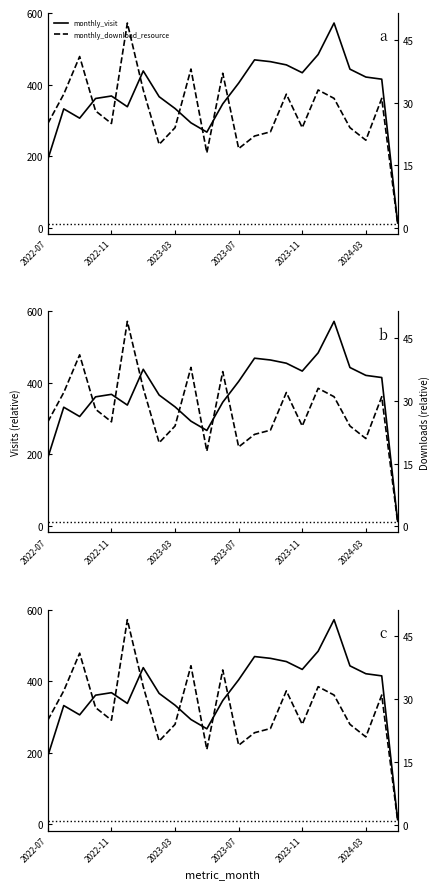

Reading left to right, extract all data points from this chart.

monthly_visit: 191	332	306	361	368	338	438	366	333	293	267	346	404	469	464	455	433	484	572	443	421	415	13
monthly_download_resource: 25	32	41	28	25	49	33	20	24	38	18	37	19	22	23	32	24	33	31	24	21	31	1